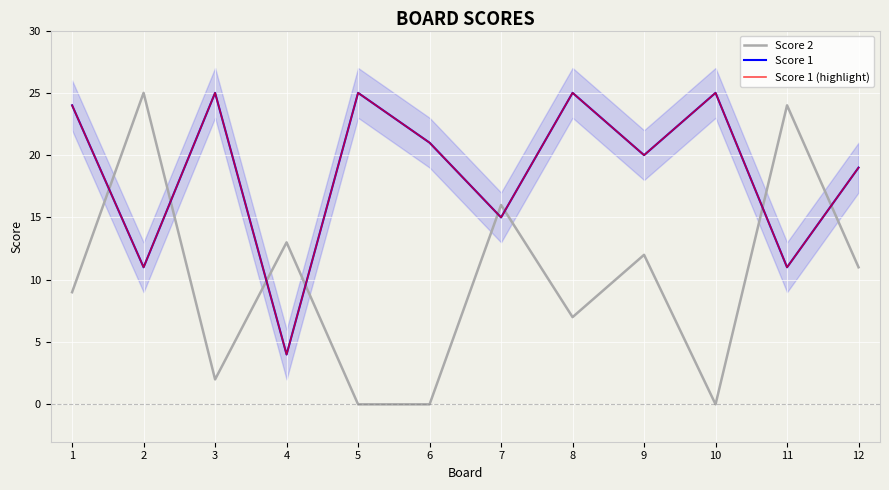

True or false: Score 1 has more than 2 interior local peaks.

True